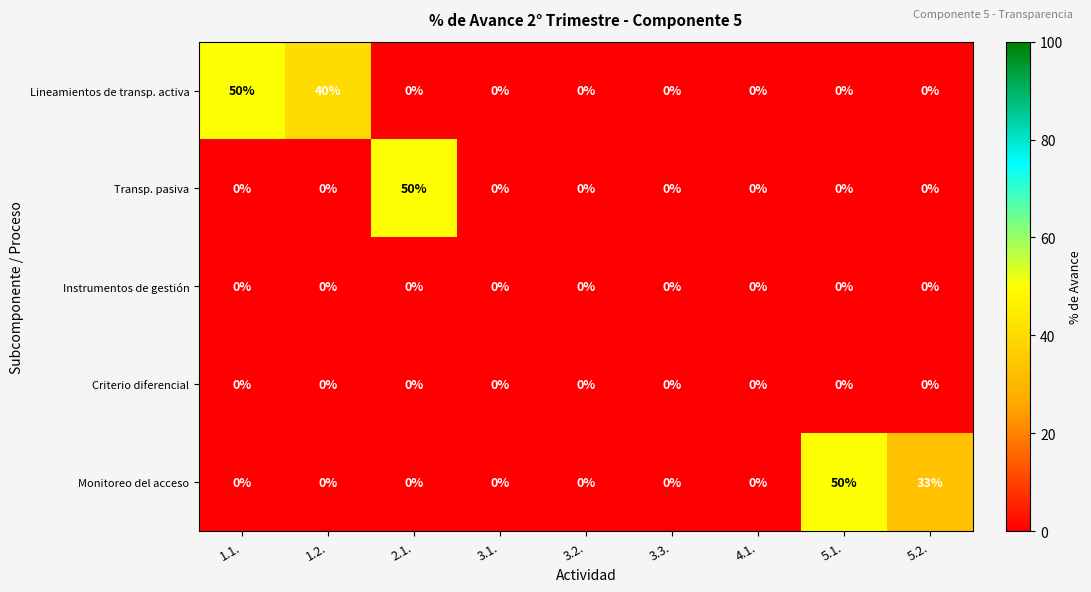

What is the greatest value displayed?

50